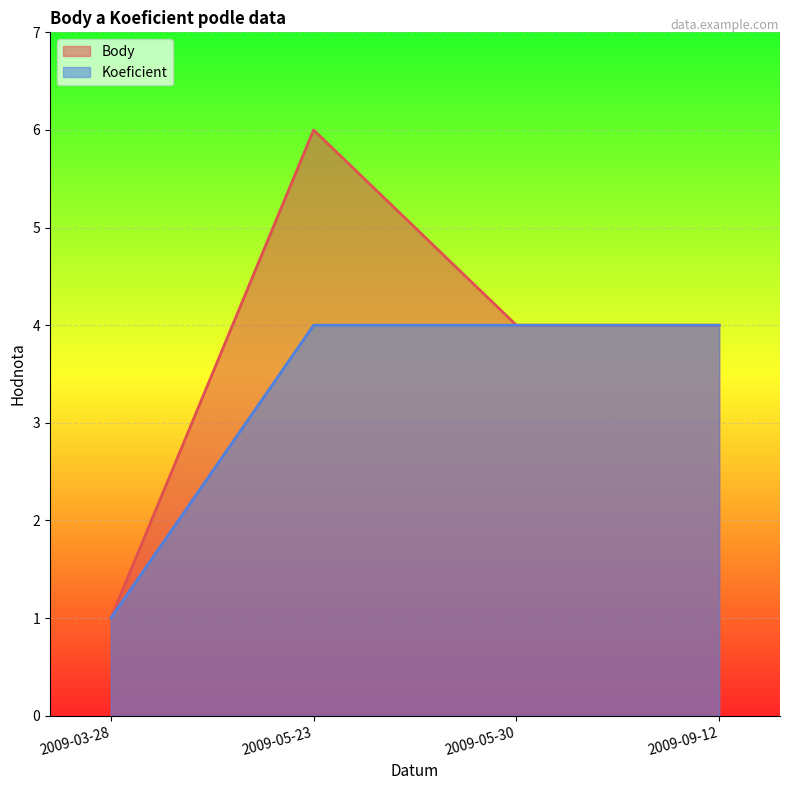

How many values in the Body series are below 4?

1